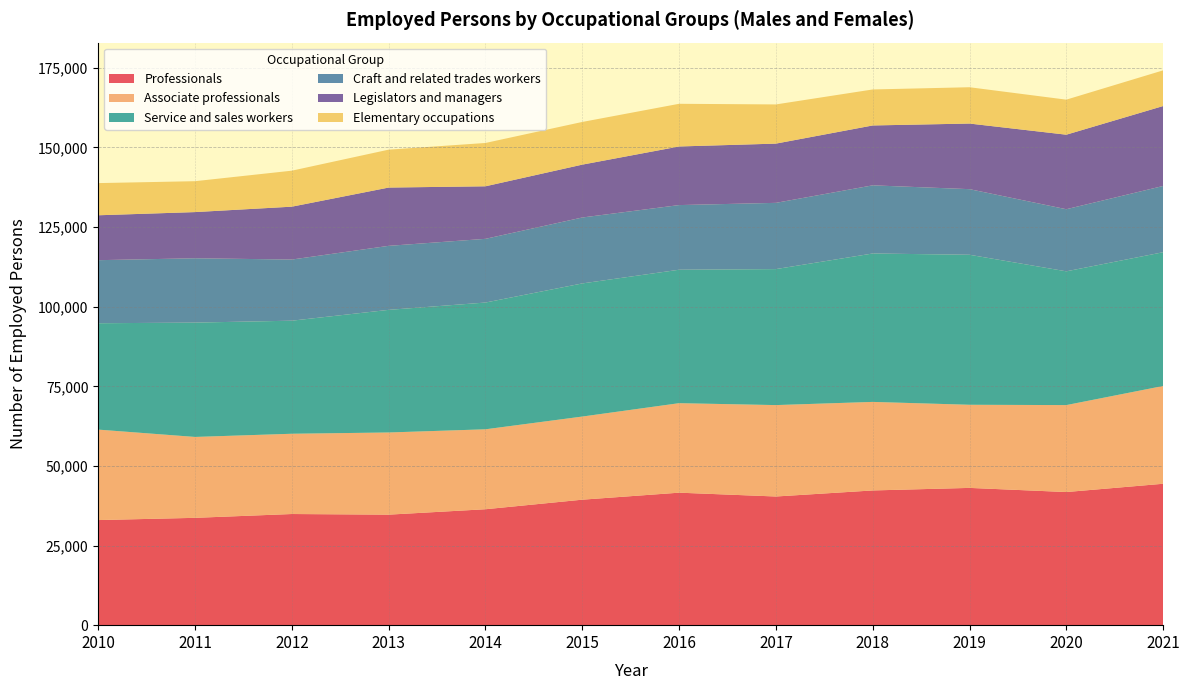

Reading right to left, list all the values displayed in this chart.

Professionals: 2021=44400	2020=41800	2019=43100	2018=42300	2017=40400	2016=41600	2015=39400	2014=36400	2013=34700	2012=34900	2011=33700	2010=33000
Associate professionals: 2021=30700	2020=27300	2019=26100	2018=27800	2017=28700	2016=28100	2015=26100	2014=25100	2013=25800	2012=25200	2011=25400	2010=28400
Service and sales workers: 2021=42000	2020=42000	2019=47100	2018=46600	2017=42700	2016=41900	2015=41800	2014=39800	2013=38500	2012=35500	2011=35900	2010=33400
Craft and related trades workers: 2021=20800	2020=19500	2019=20600	2018=21400	2017=20800	2016=20300	2015=20700	2014=20000	2013=20100	2012=19200	2011=20200	2010=19800
Legislators and managers: 2021=25100	2020=23400	2019=20600	2018=18800	2017=18600	2016=18400	2015=16600	2014=16500	2013=18300	2012=16600	2011=14500	2010=14100
Elementary occupations: 2021=11200	2020=11000	2019=11400	2018=11300	2017=12300	2016=13400	2015=13400	2014=13600	2013=11900	2012=11300	2011=9700	2010=10100